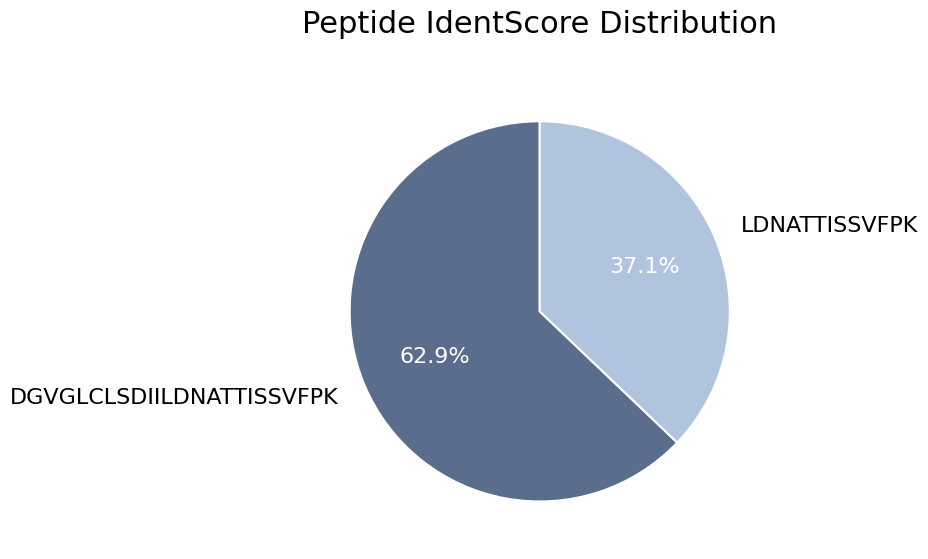

To the nearest percent, what percentage of the pie is DGVGLCLSDIILDNATTISSVFPK?

63%